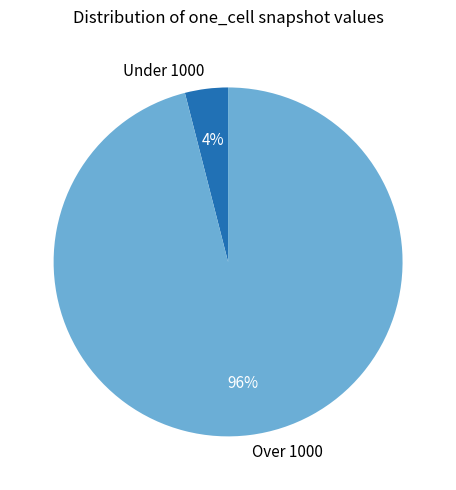

Which has a higher value, Under 1000 or Over 1000?

Over 1000